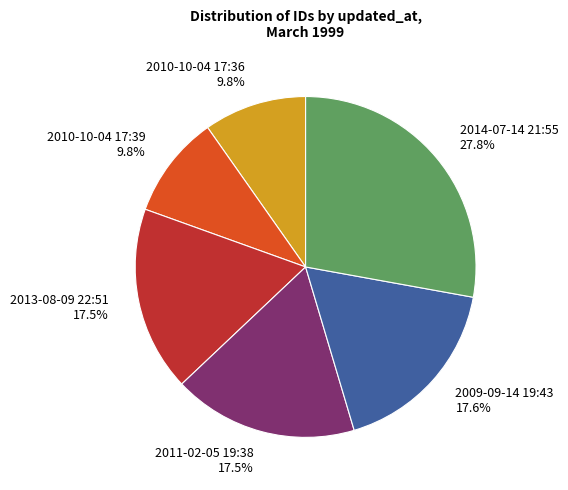

Between 2010-10-04 17:39 9.8% and 2014-07-14 21:55 27.8%, which is larger?

2014-07-14 21:55 27.8%